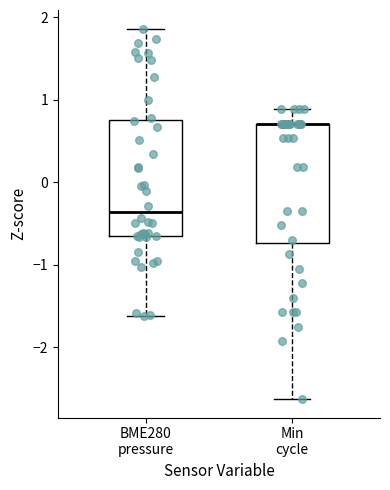

Reading left to right, read every box against the y-axis: the position of its median line, the range the box covers, and the ends of its whiskers. The values are not printed on the chart, so give them approximately, as read against the axis.

BME280 pressure: median -0.4, box -0.7 to 0.8, whiskers -1.6 to 1.9
Min cycle: median 0.7 (drawn on the box's upper edge), box -0.7 to 0.7, whiskers -2.6 to 0.9